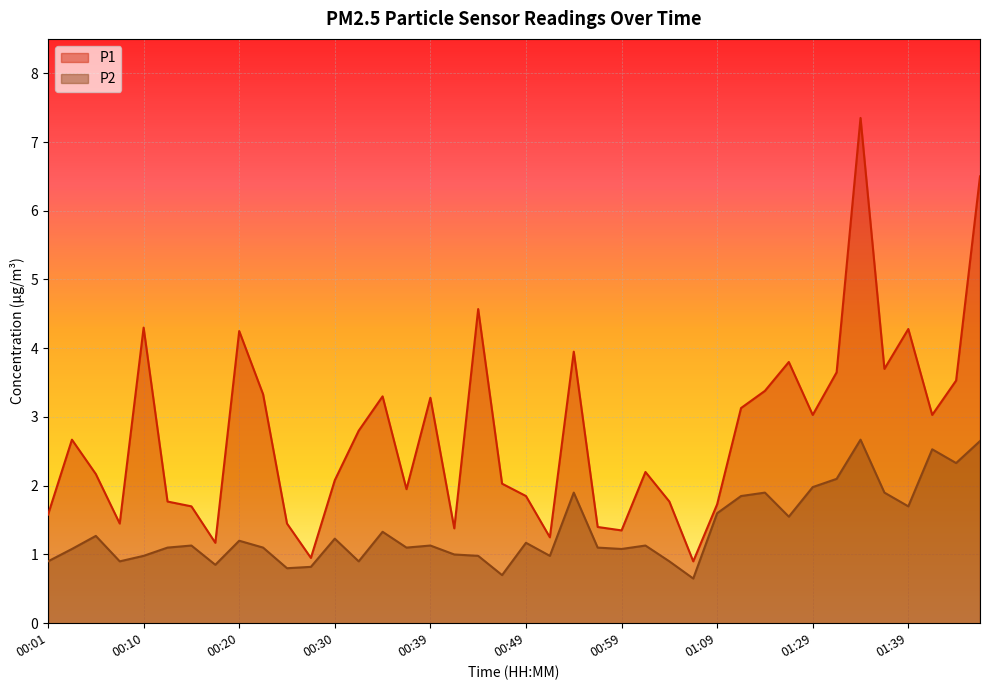

The value of P1 at 00:49 is 1.9. True or false?

True